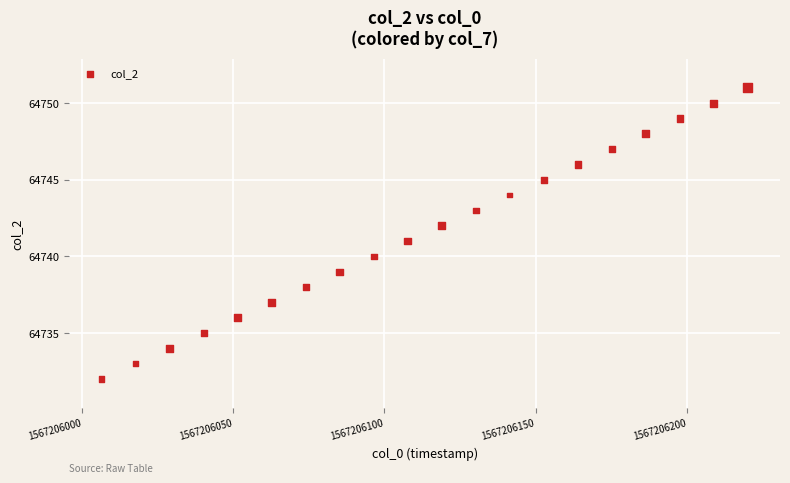

What is the range of Y values (max minus min)?

19